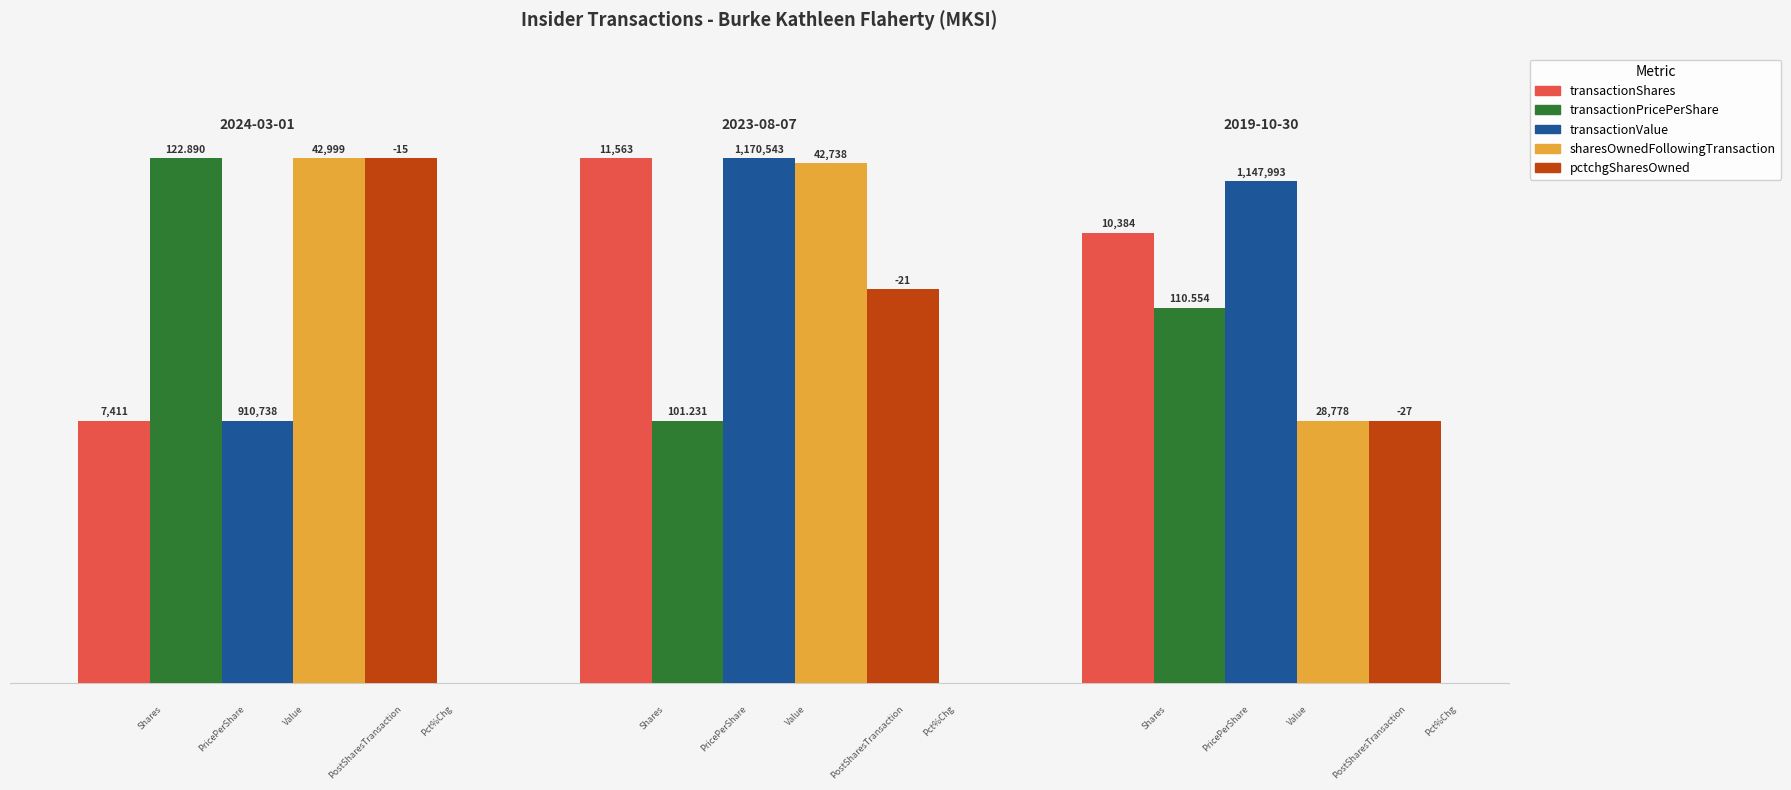

Does the chart contain any negative values?

No